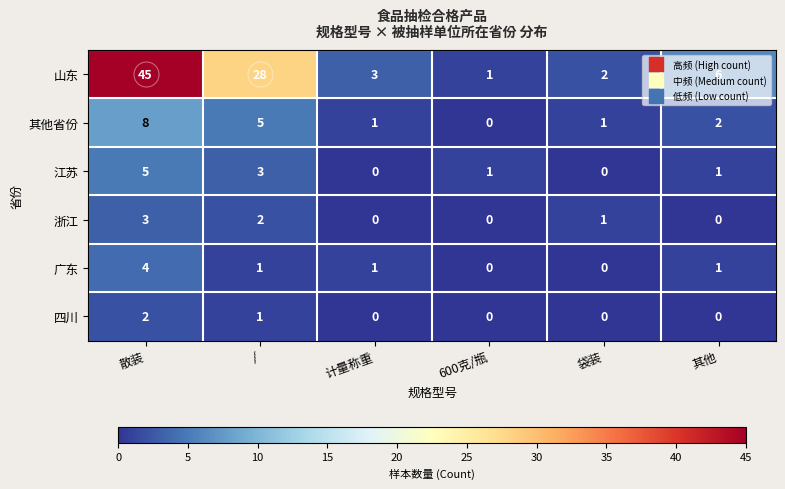

How many 其他省份 values are between 1 and 5?

4